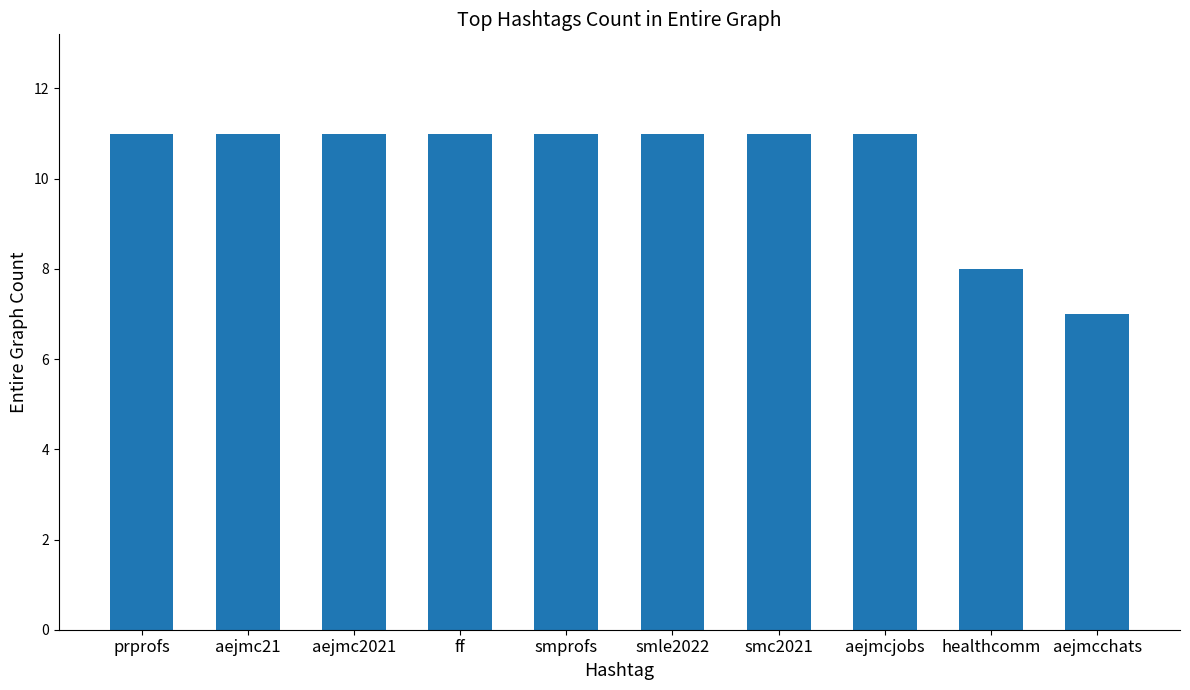

What is the label of the 7th bar from the right?

ff